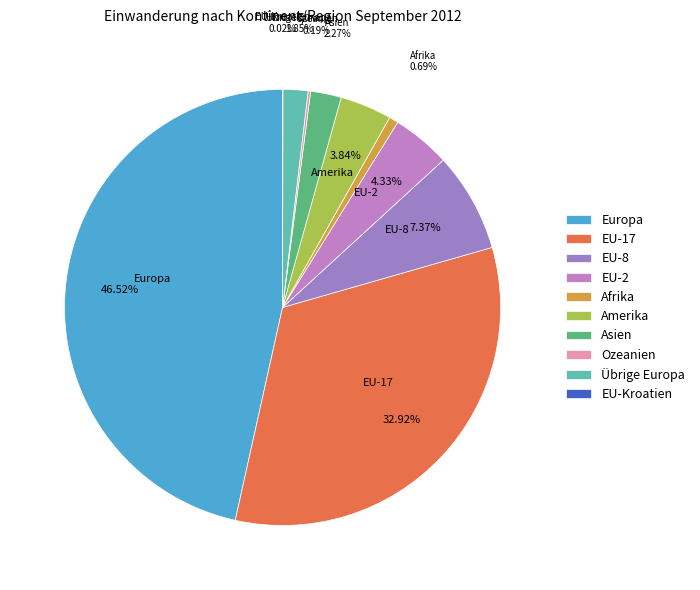

Is there a majority slice in this chart?

No